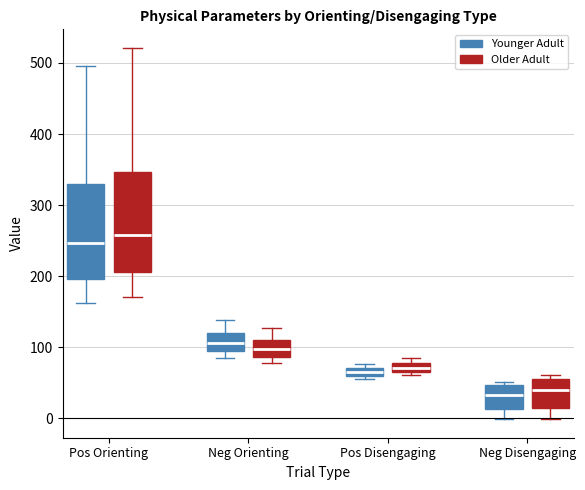

Where is the lower edge of the box for Neg Disengaging (Older Adult) on the y-axis? The values are not printed on the chart, so give them approximately, as read against the axis.

20